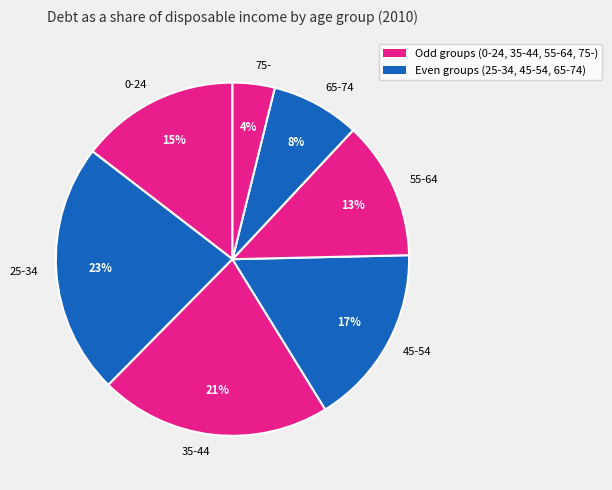

Count the number of slices in the pie.

7